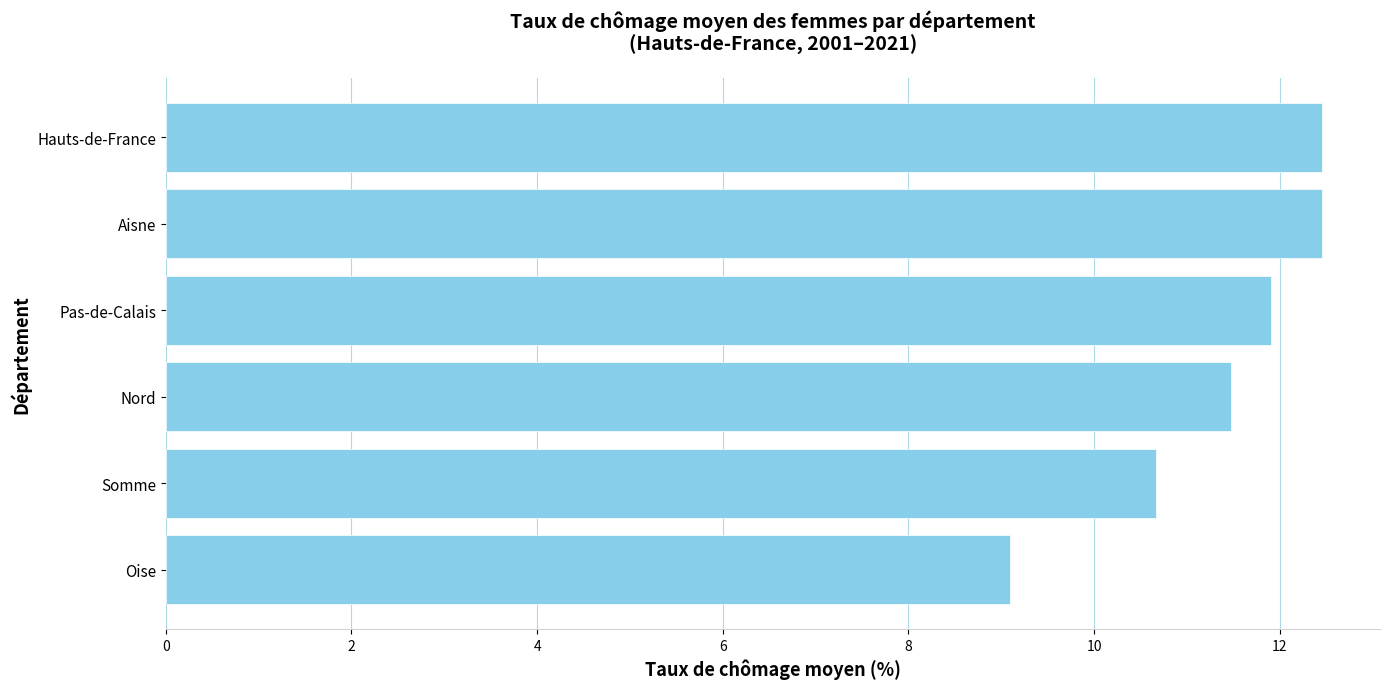

What is the average value?

11.3